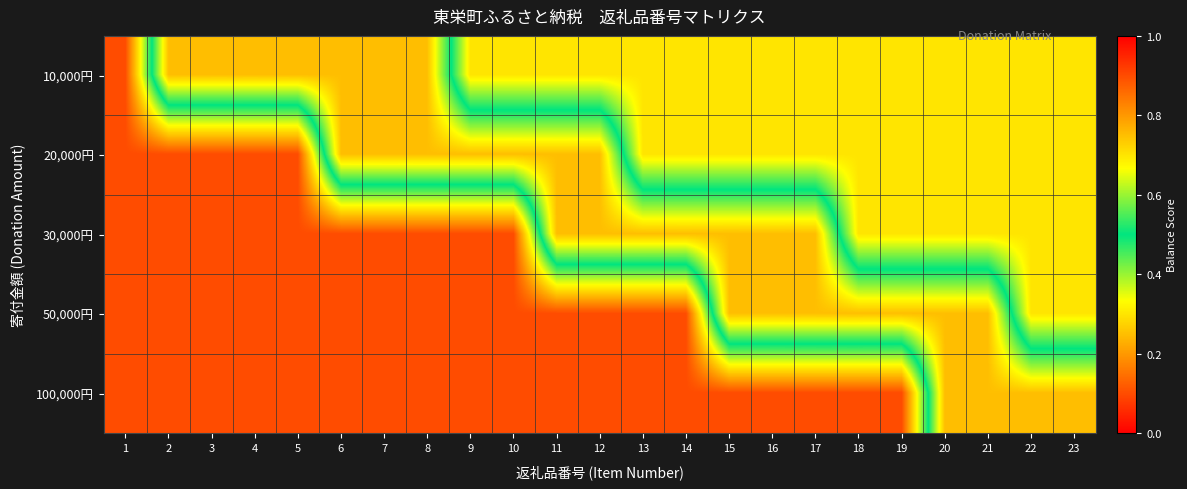

Rank the series by their maximum value, from lowest to highest.

10,000円, 20,000円, 30,000円, 50,000円, 100,000円